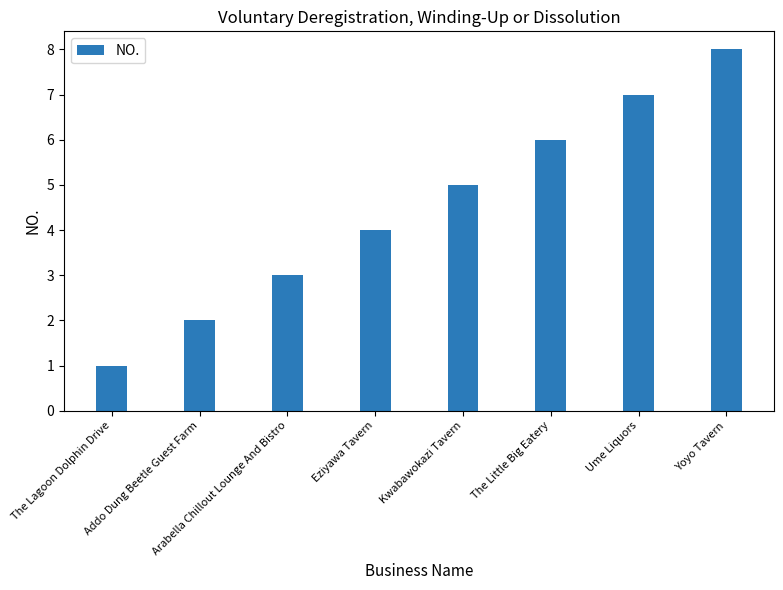

List the labels in order of value, smallest first.

The Lagoon Dolphin Drive, Addo Dung Beetle Guest Farm, Arabella Chillout Lounge And Bistro, Eziyawa Tavern, Kwabawokazi Tavern, The Little Big Eatery, Ume Liquors, Yoyo Tavern